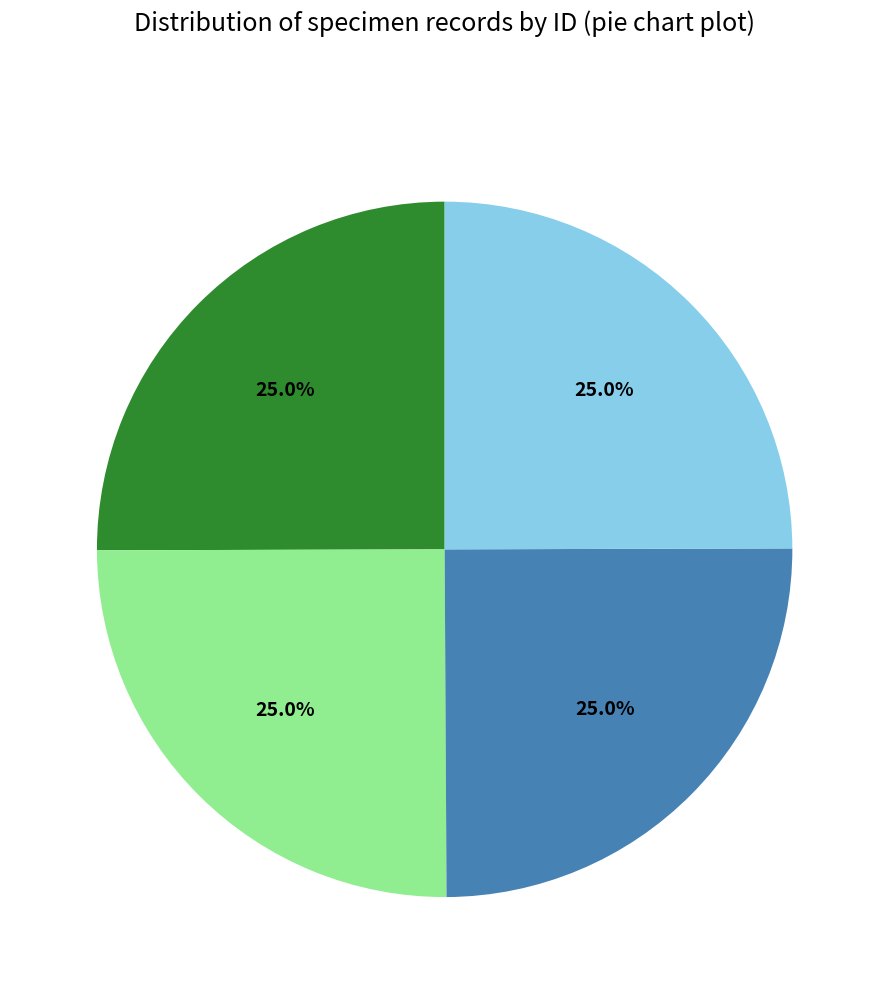

Count the number of slices in the pie.

4